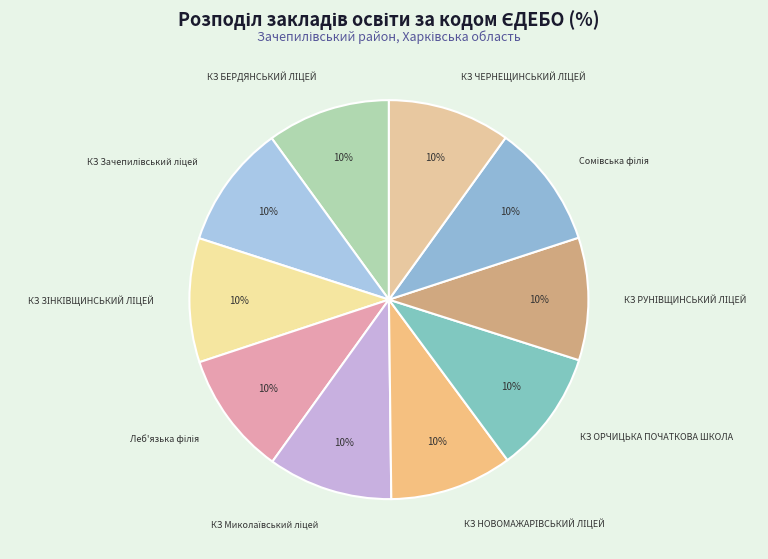

Is КЗ ОРЧИЦЬКА ПОЧАТКОВА ШКОЛА the majority of the pie?

No